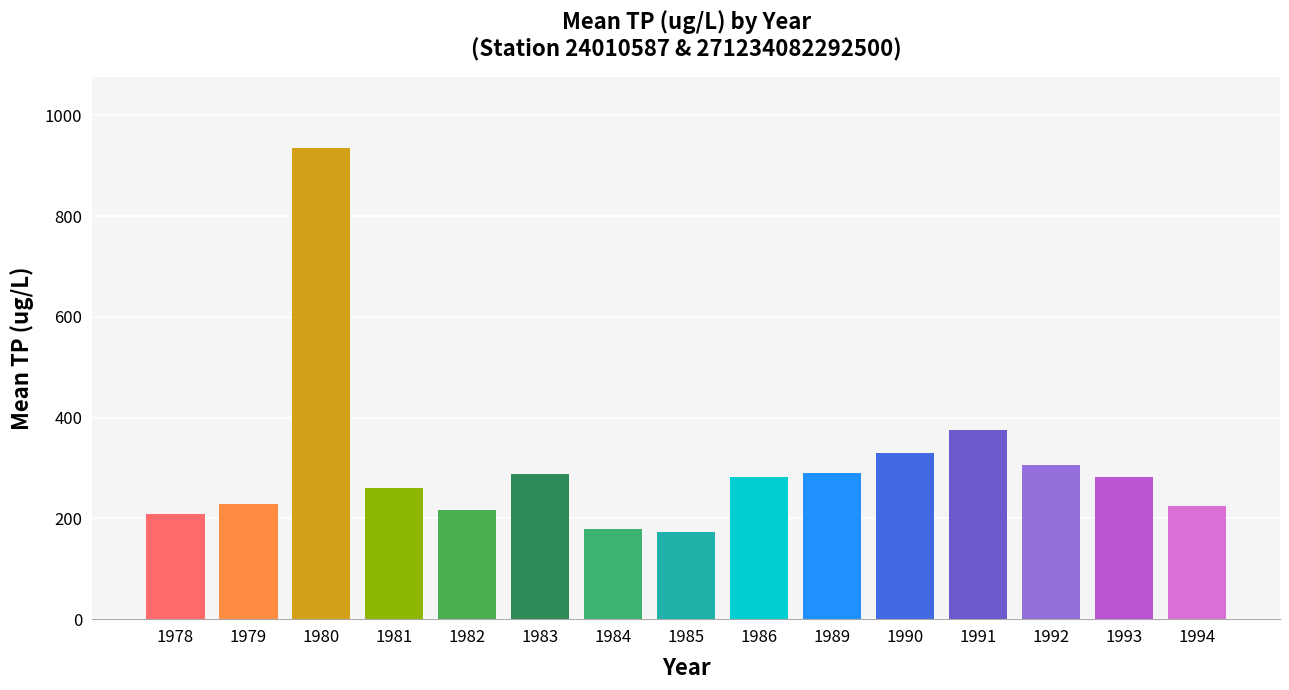

How many data points does each series have?

15